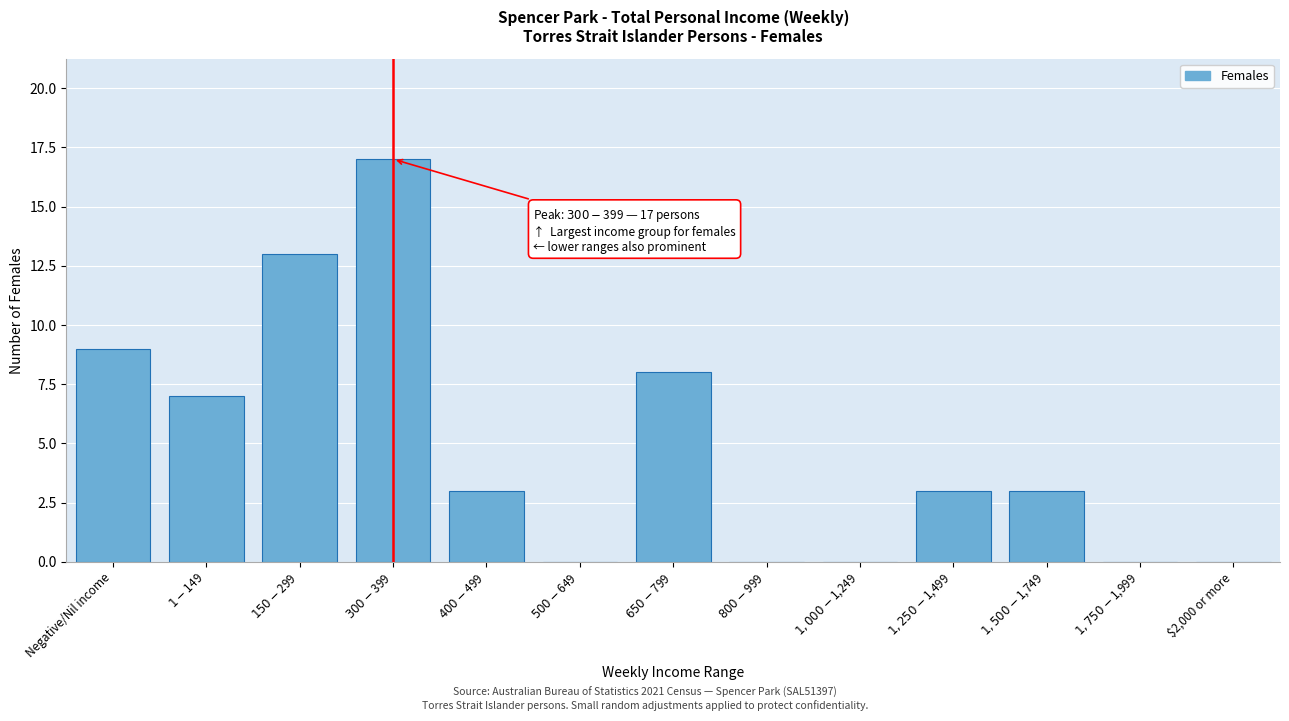

What is the greatest value displayed?

17